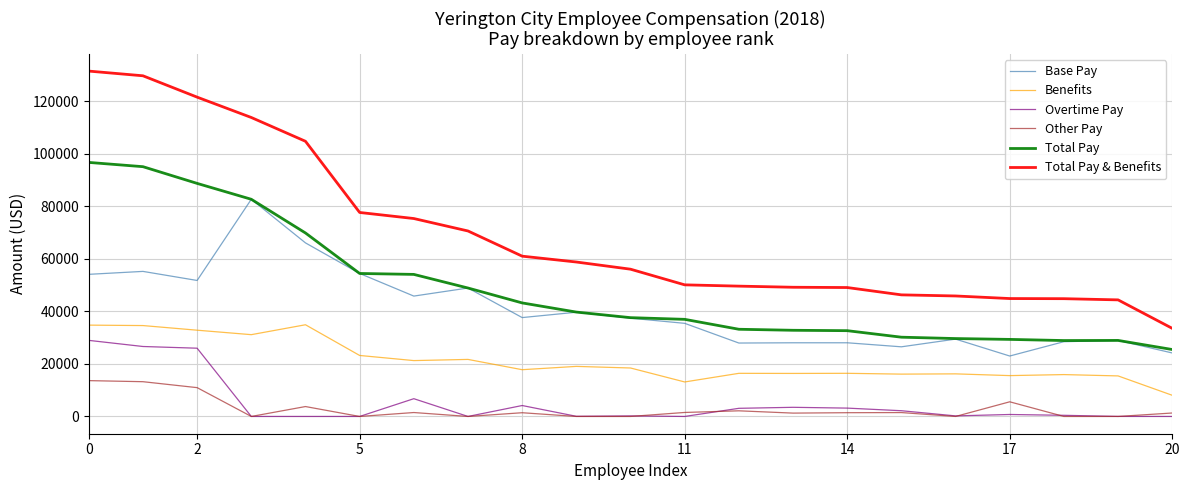

Rank the series by their maximum value, from lowest to highest.

Other Pay, Overtime Pay, Benefits, Base Pay, Total Pay, Total Pay & Benefits